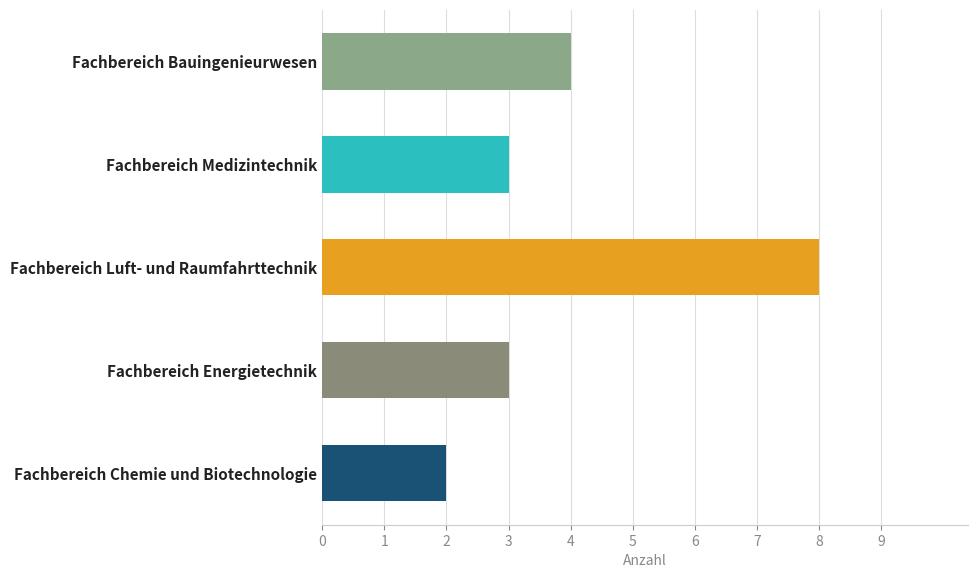

What position from the top is Fachbereich Luft- und Raumfahrttechnik?

3